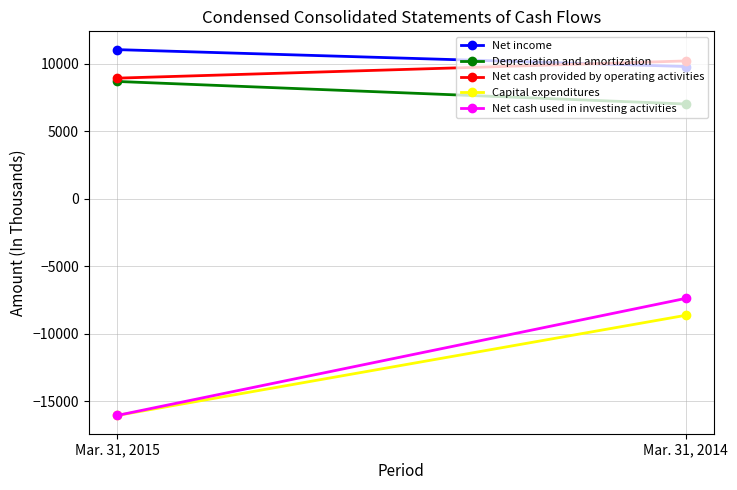

At how many categories does at least one series exceed -4051?

2